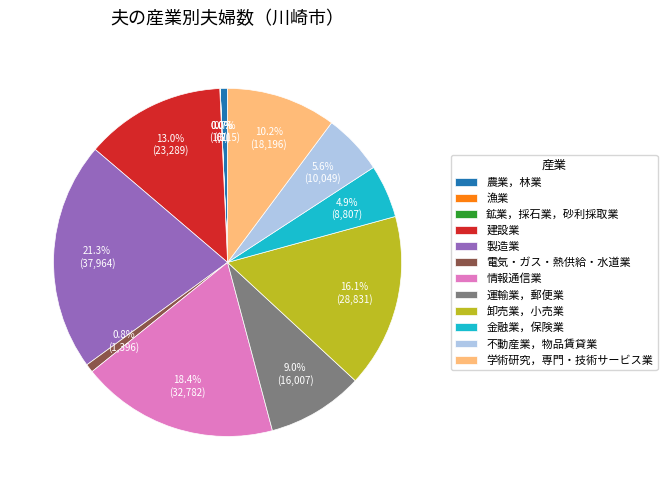

Is it true that 電気・ガス・熱供給・水道業 is 1% of the pie?

True